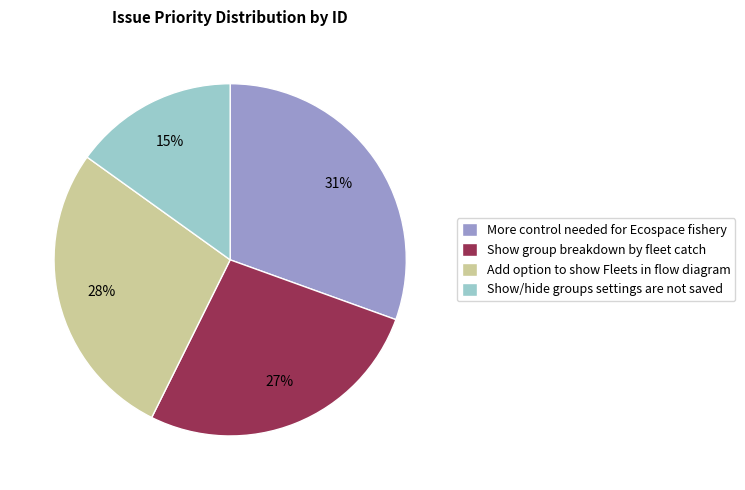

Do Add option to show Fleets in flow diagram and Show group breakdown by fleet catch together represent more than half of the pie?

Yes